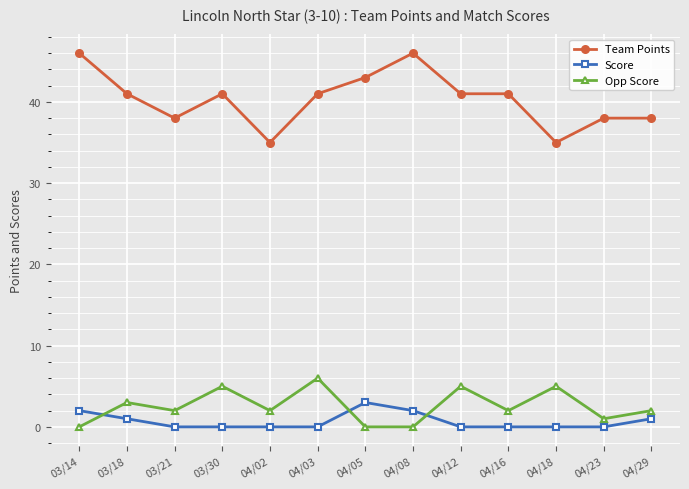

At which label does Score reach its peak?

04/05